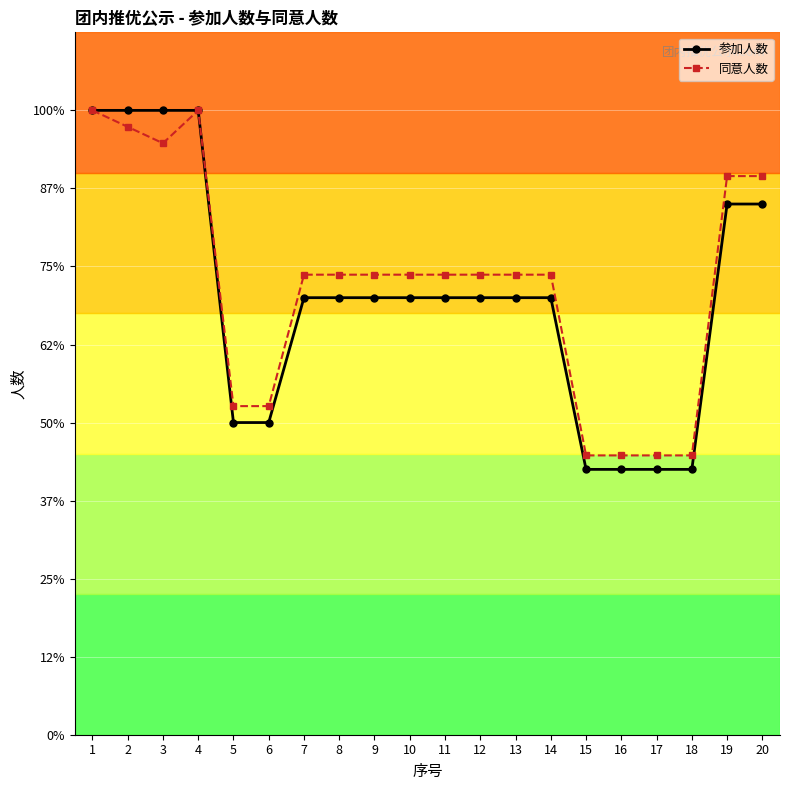

Does the chart have visible grid lines?

Yes